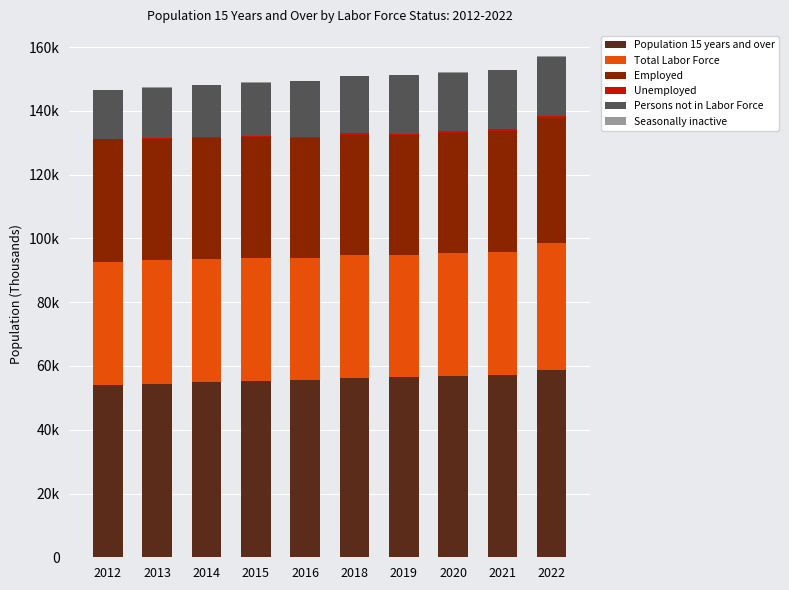

What is the difference between the maximum and minimum values in the Persons not in Labor Force series?

3518.2